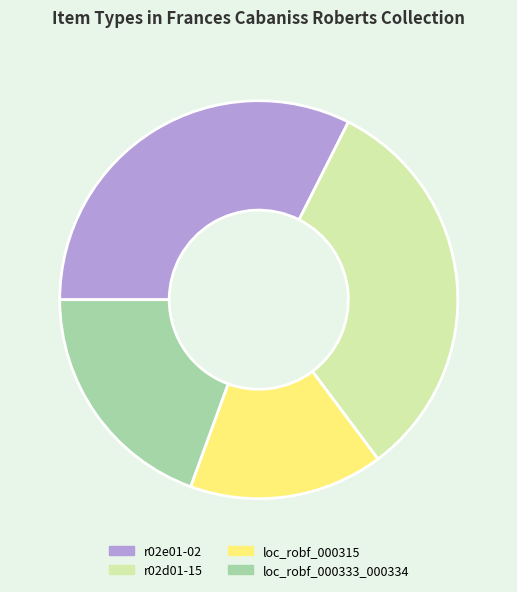

Is the sum of loc_robf_000333_000334 and r02e01-02 greater than half?

Yes